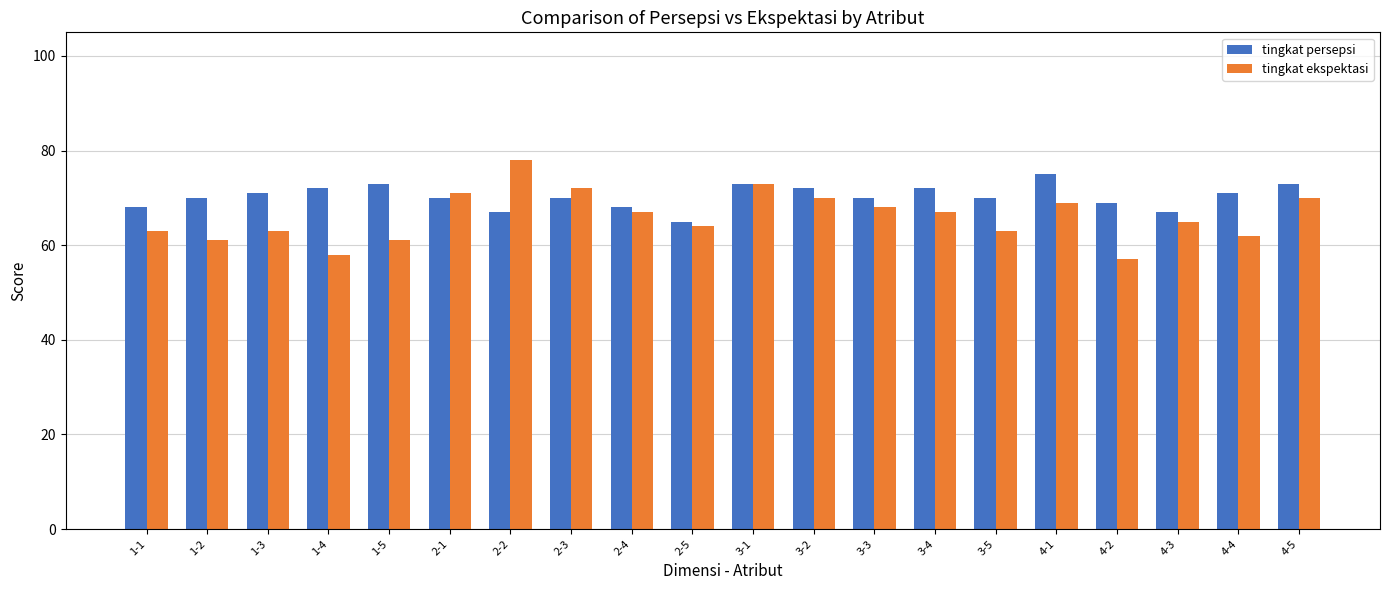

How many bars are there in each group?

2